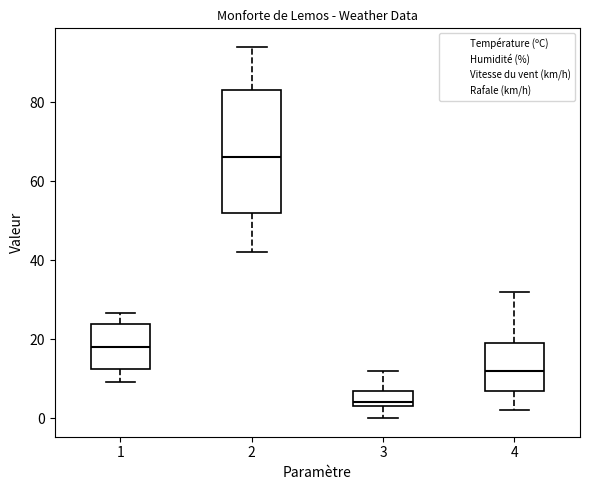

Where does the median line of the box at x = 1 sit on the y-axis? The values are not printed on the chart, so give them approximately, as read against the axis.

18